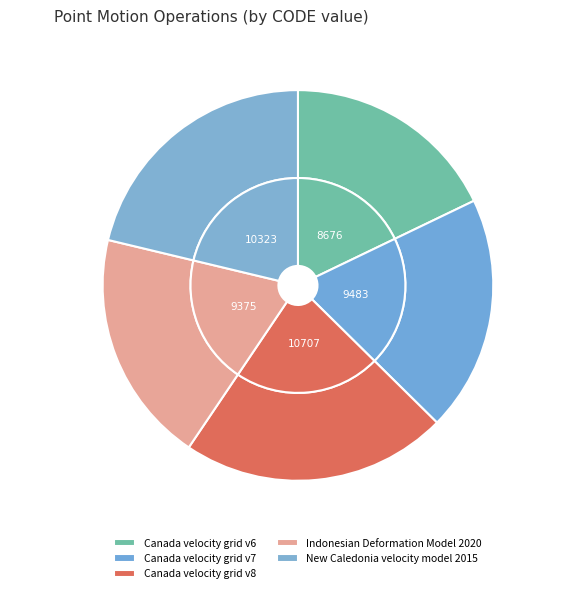

Which category has the smallest portion of the pie?

Canada velocity grid v6